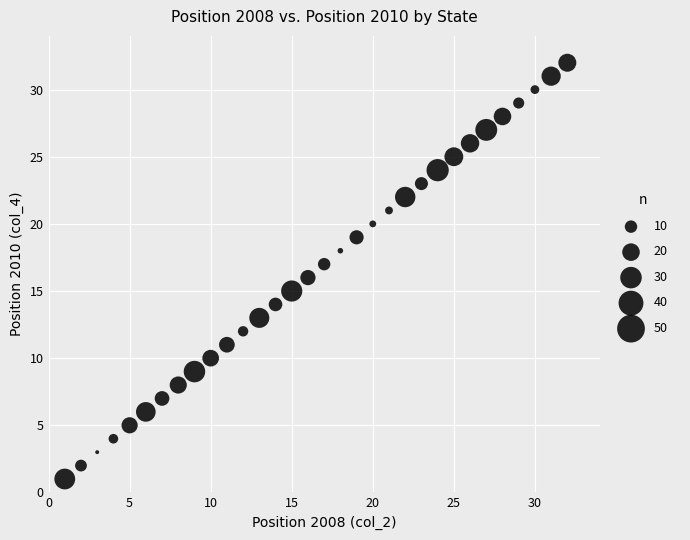

What is the range of X values (max minus min)?

31